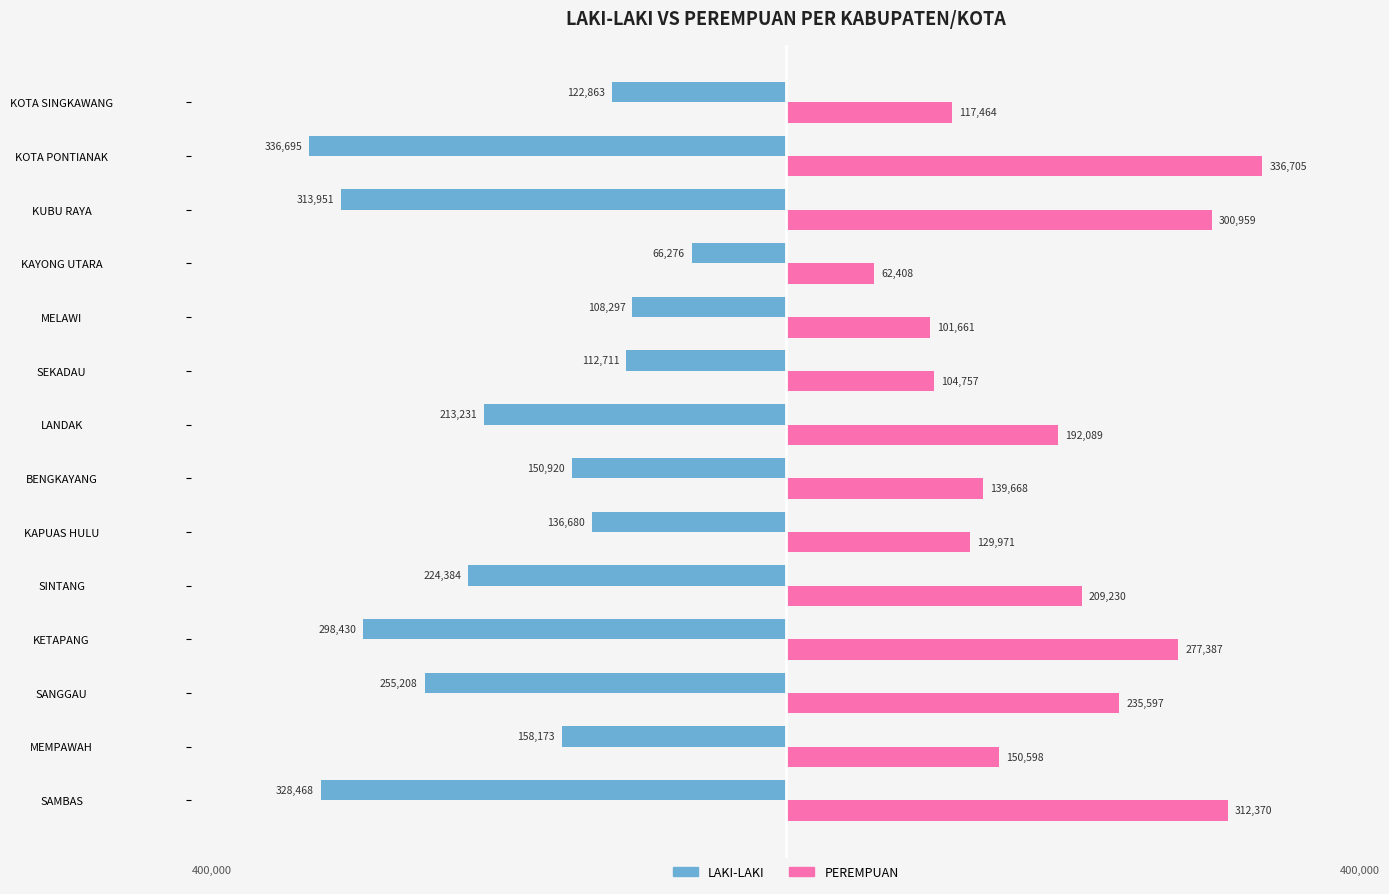

The LAKI-LAKI series shows -53867 at KAPUAS HULU. True or false?

False